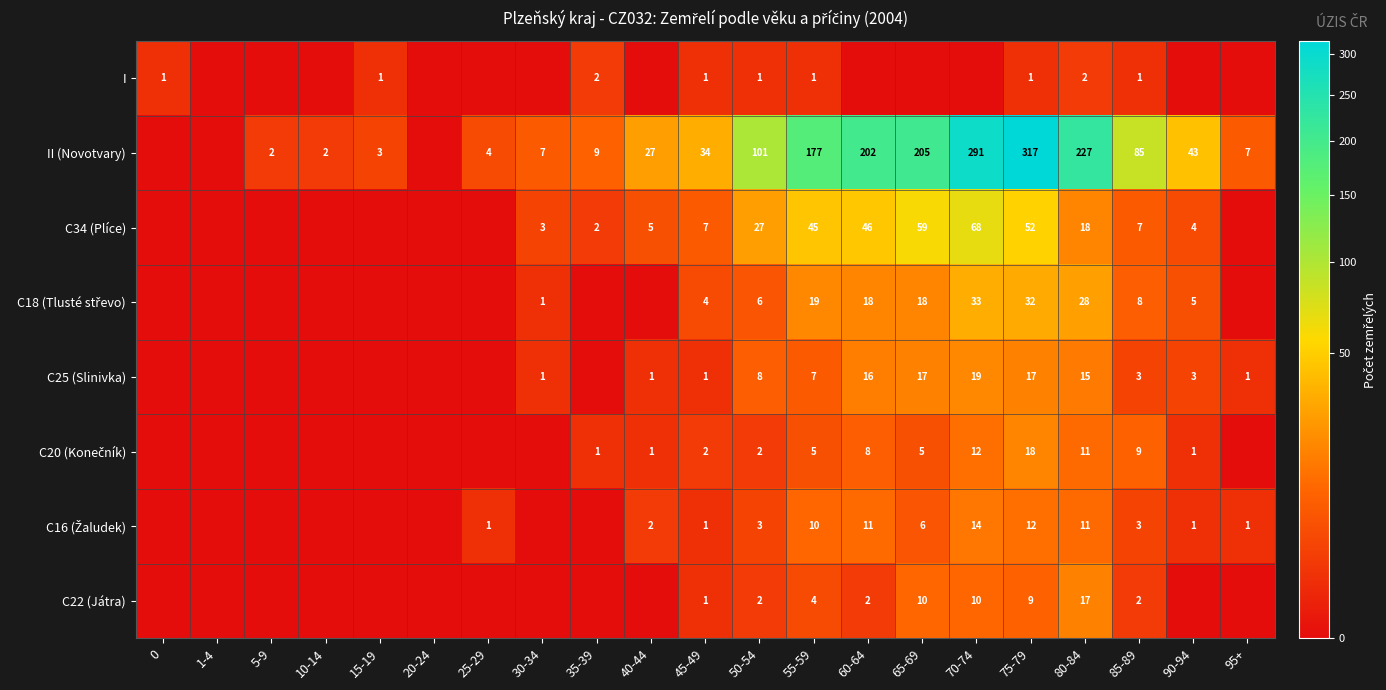

The II (Novotvary) series shows 6 at 35-39. True or false?

False